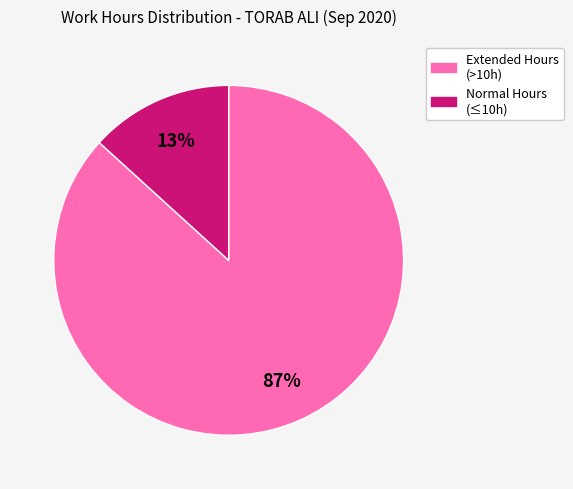

Is there any slice that represents more than half of the pie?

Yes